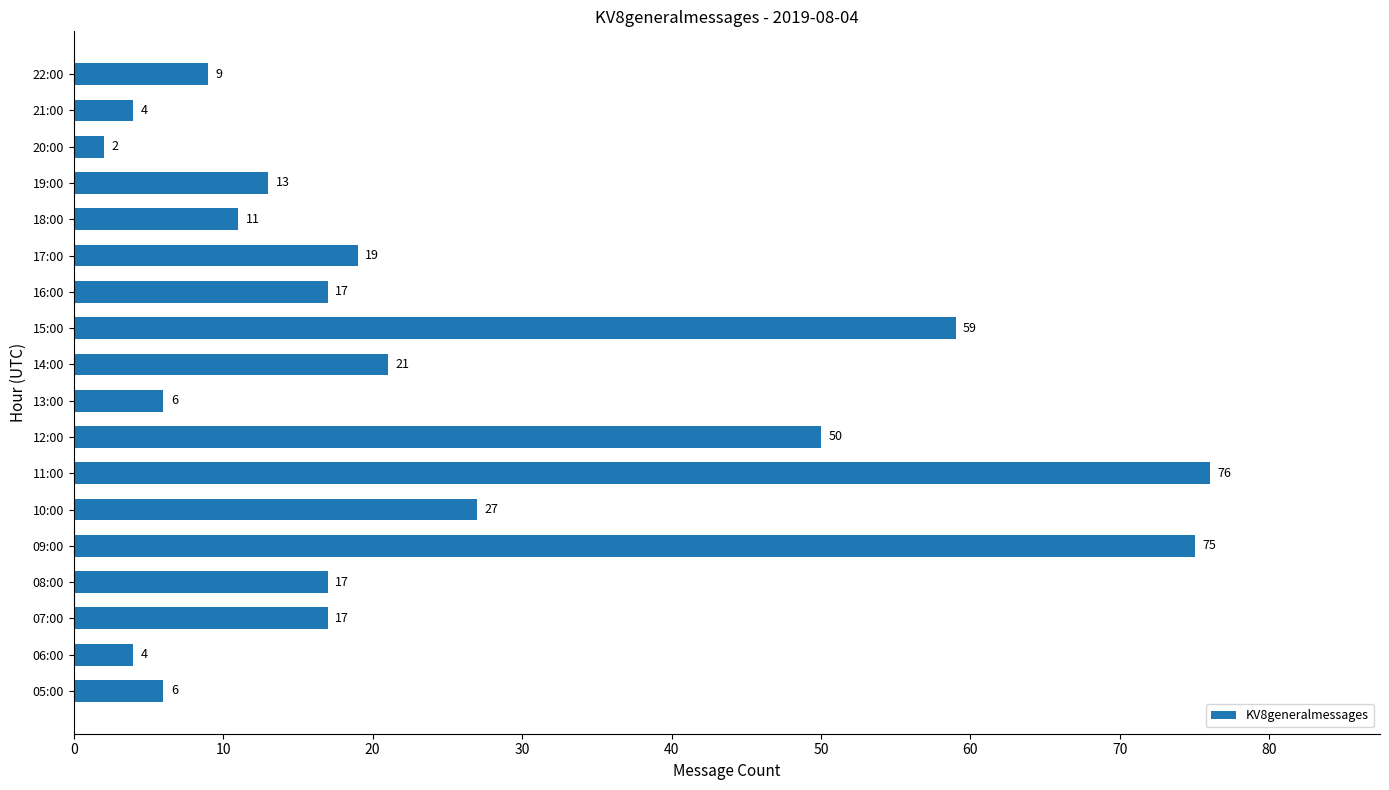

What is the ratio of the value at 07:00 to the value at 13:00?

2.8